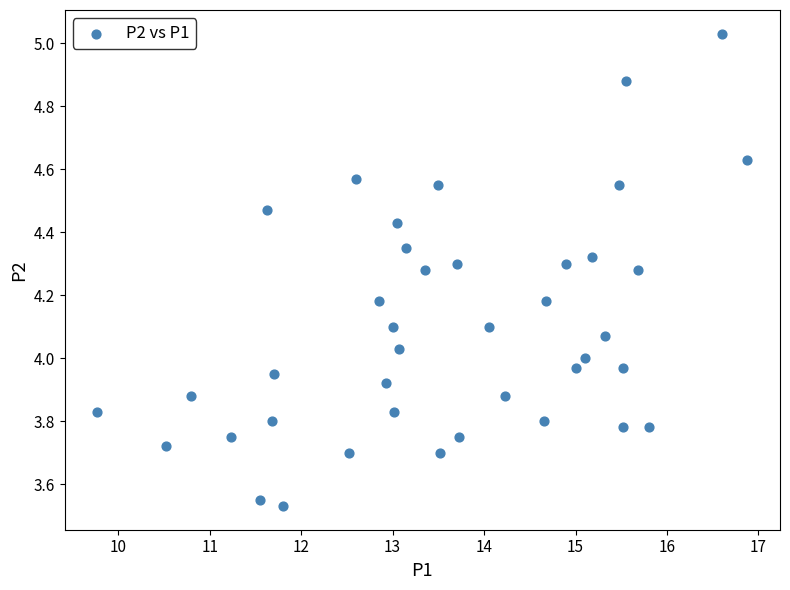

What is the range of X values (max minus min)?

7.1